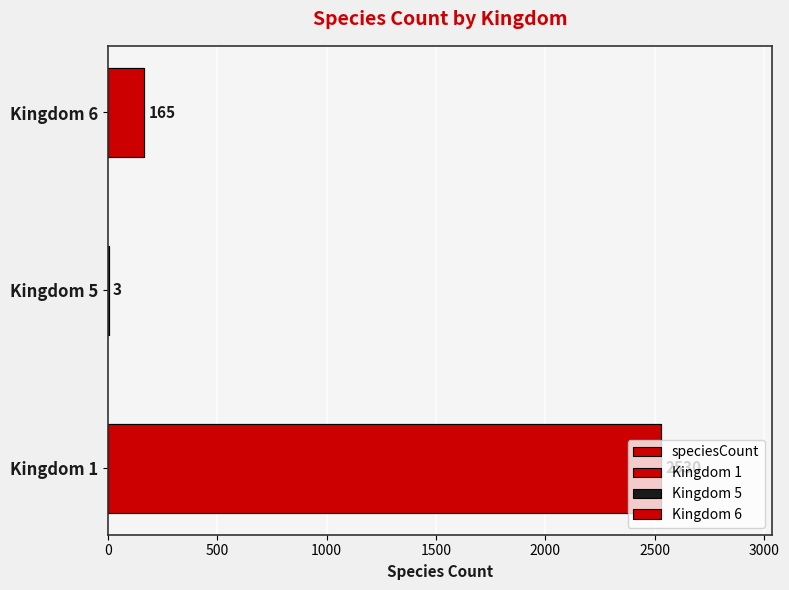

What is the difference between the maximum and second lowest values?

2365